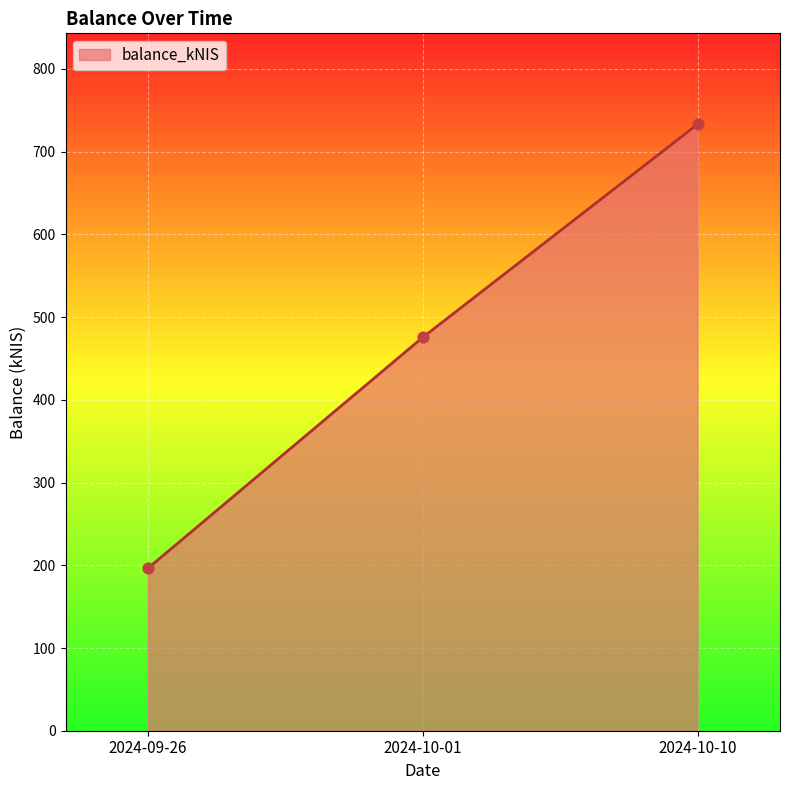

Approximately how many times larger is the value at 2024-09-26 compared to 2024-10-01?

0.4